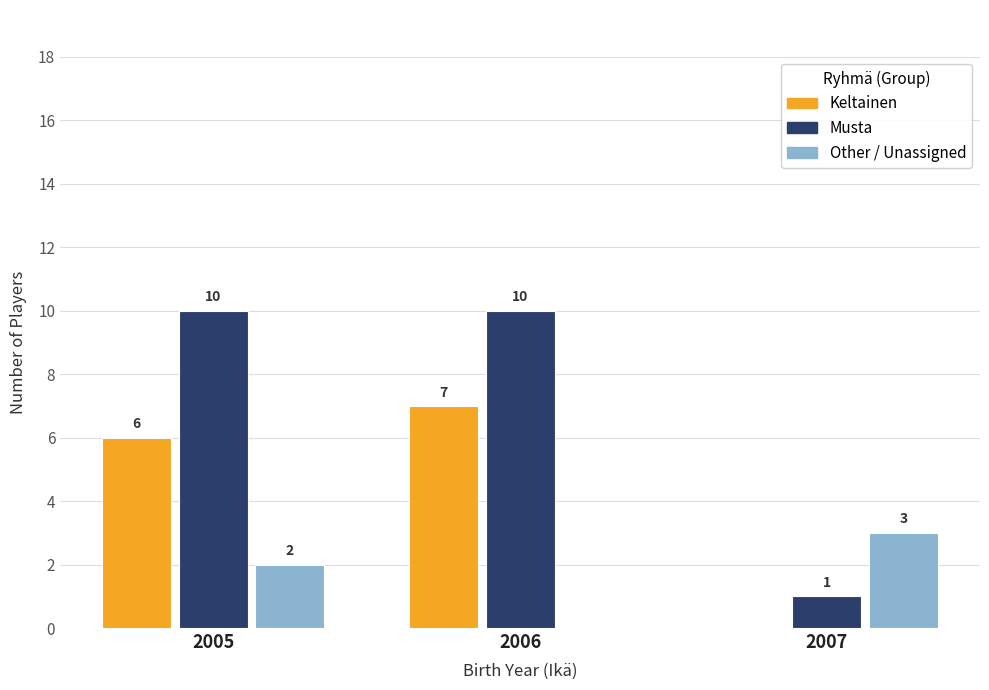

Does the chart contain stacked bars?

No